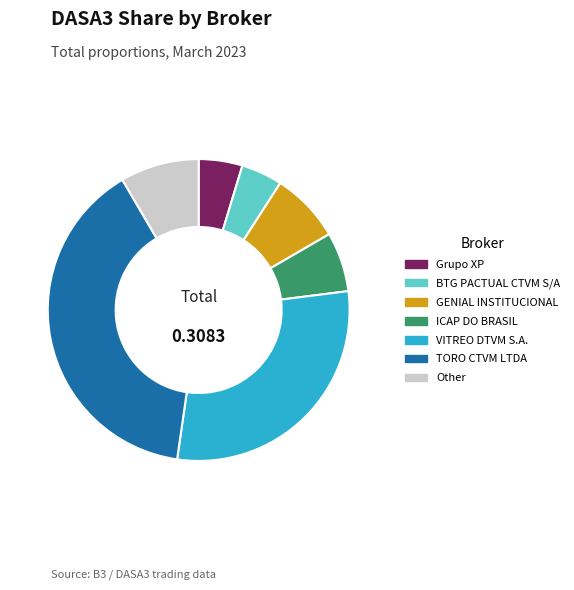

How many slices are in this pie chart?

7